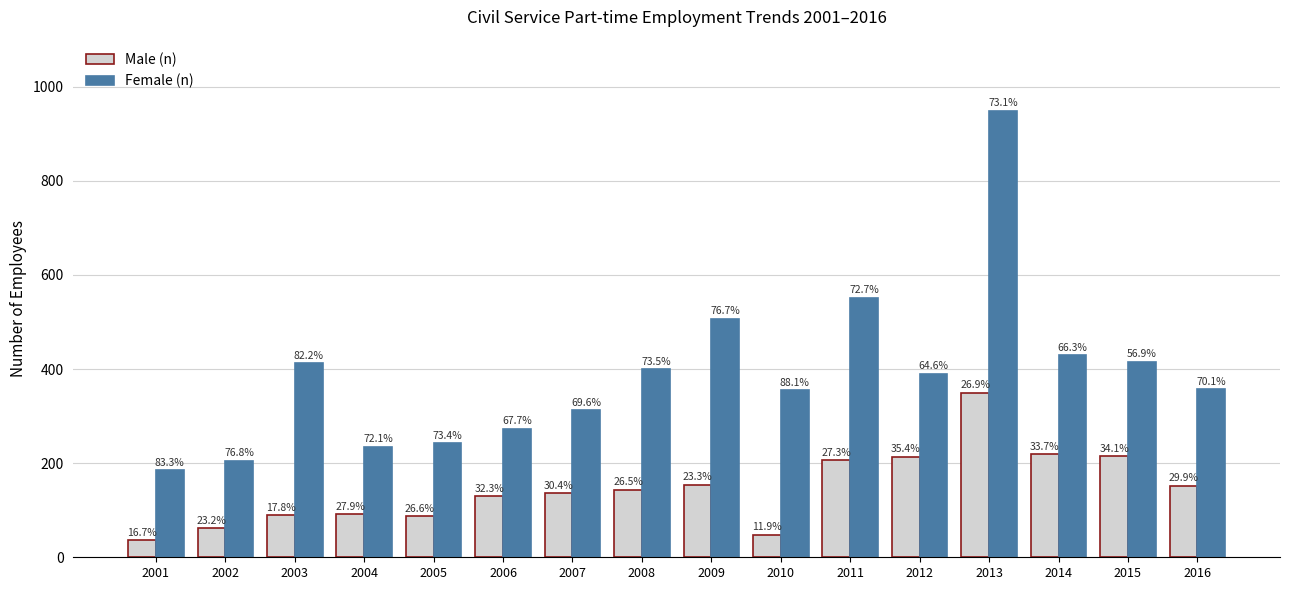

How many bars are there in each group?

2